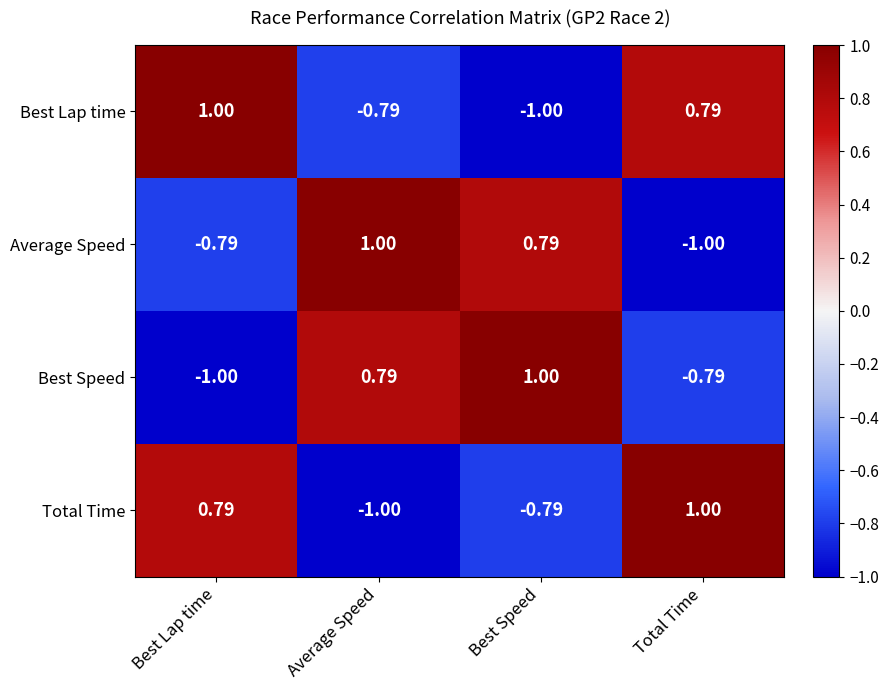

Count the number of categories in the chart.

4